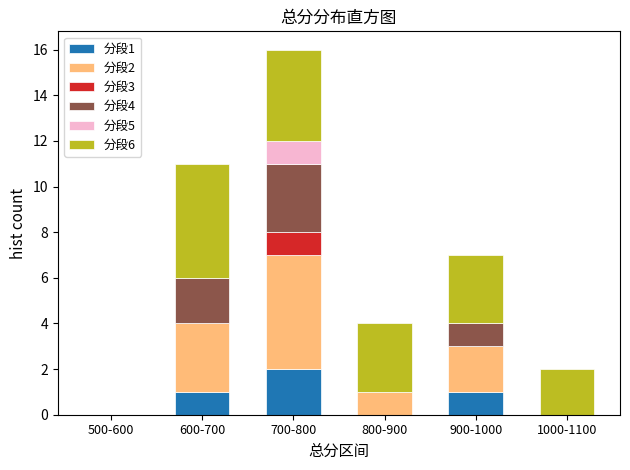

The value of 分段1 at 900-1000 is 1. True or false?

True